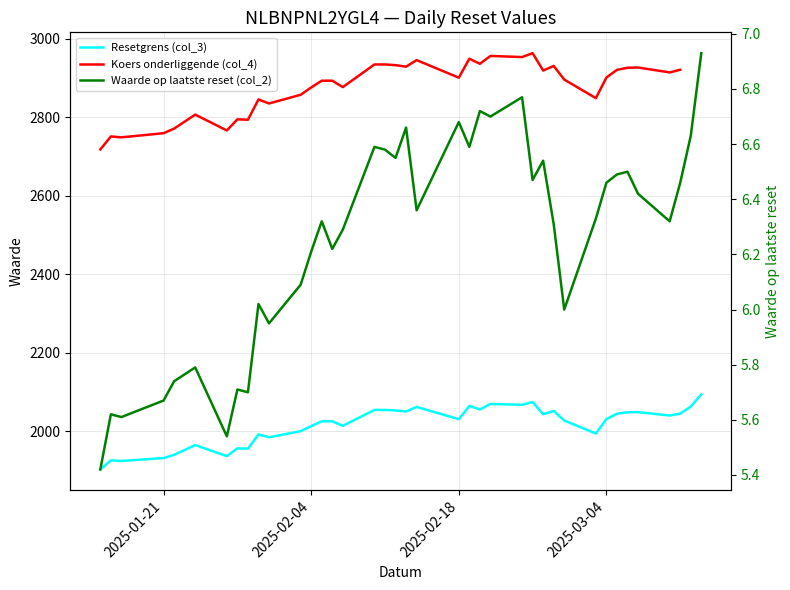

The Waarde op laatste reset (col_2) series shows 6.7 at 2025-02-21. True or false?

True